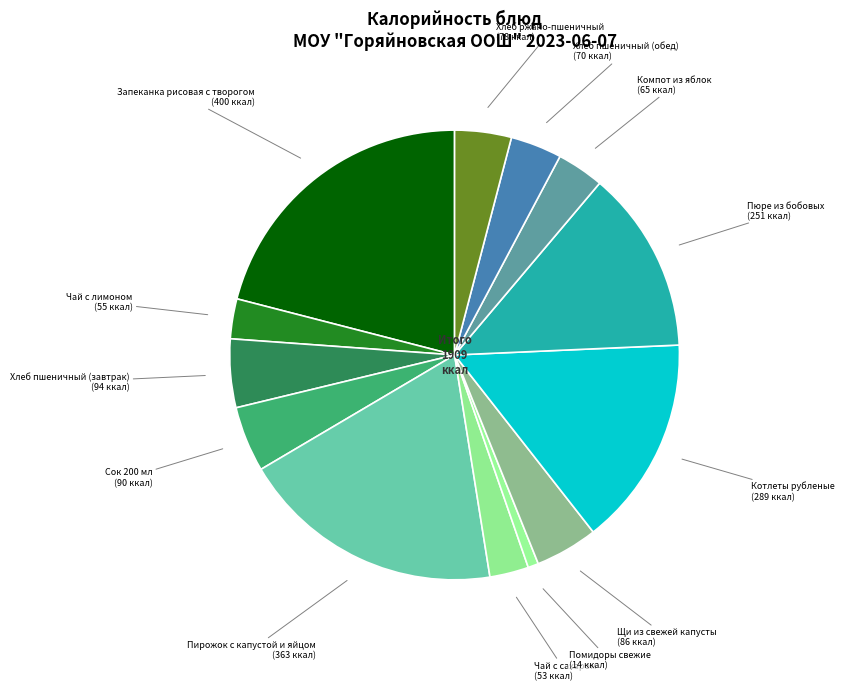

Do Чай с сахаром and Хлеб ржано-пшеничный together represent more than half of the pie?

No